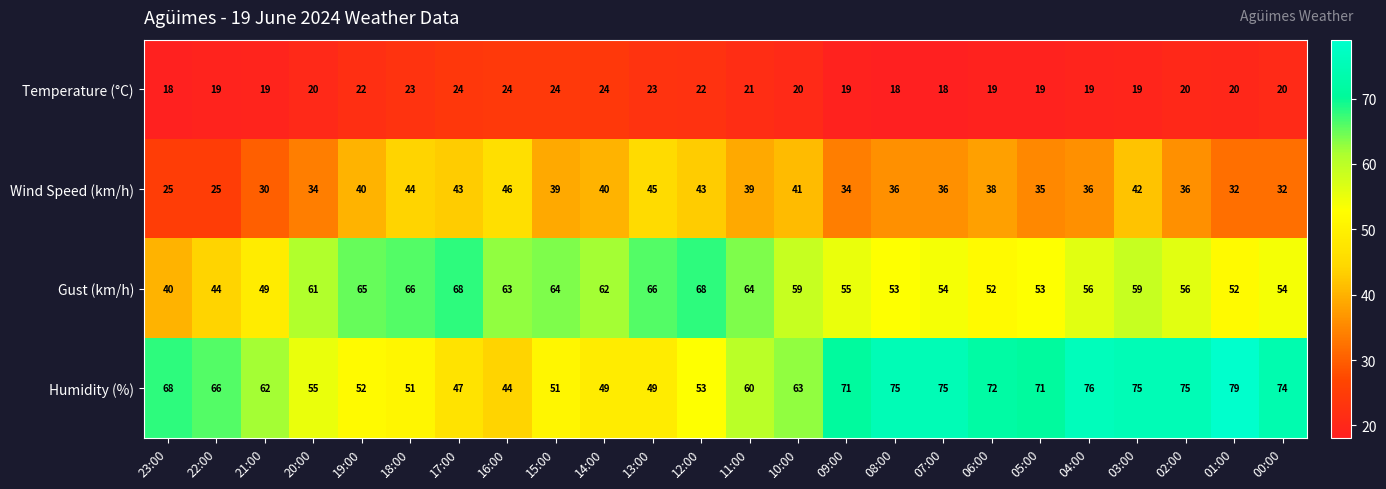

At which label does Gust (km/h) reach its minimum?

23:00